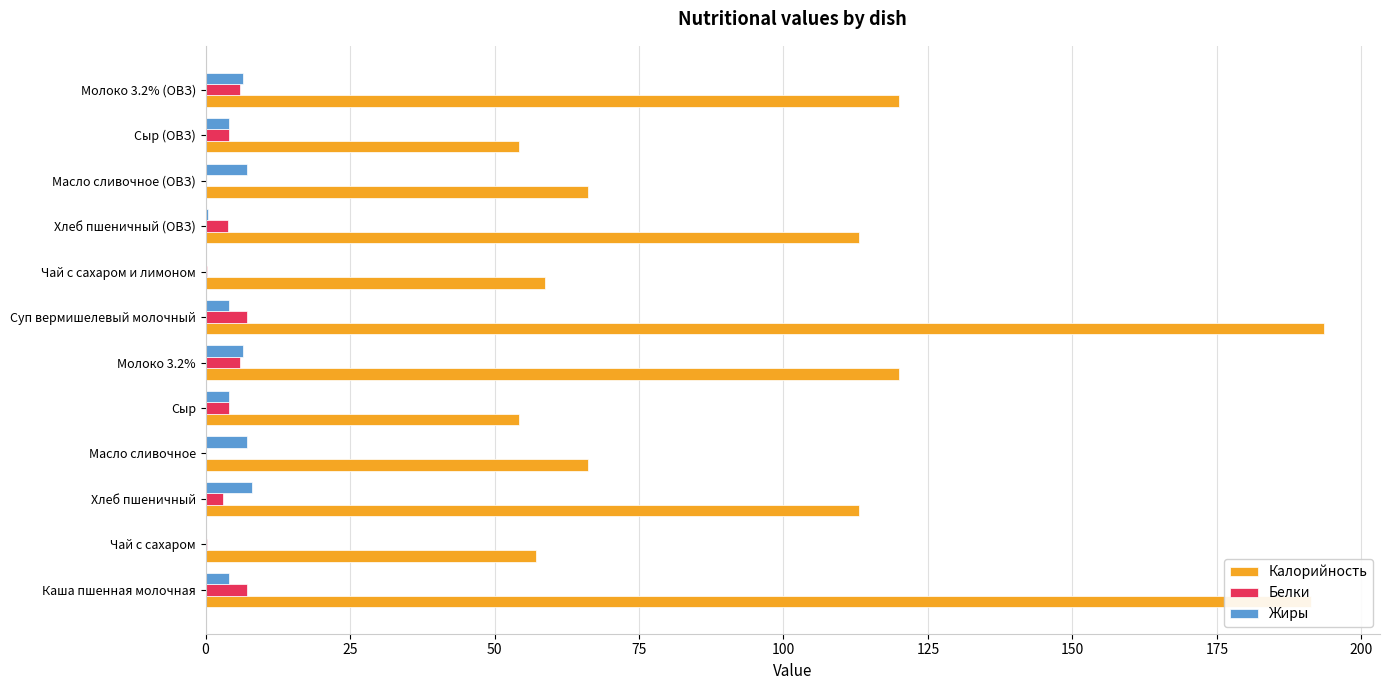

True or false: Калорийность has a value of 58.7 at Чай с сахаром и лимоном.

True